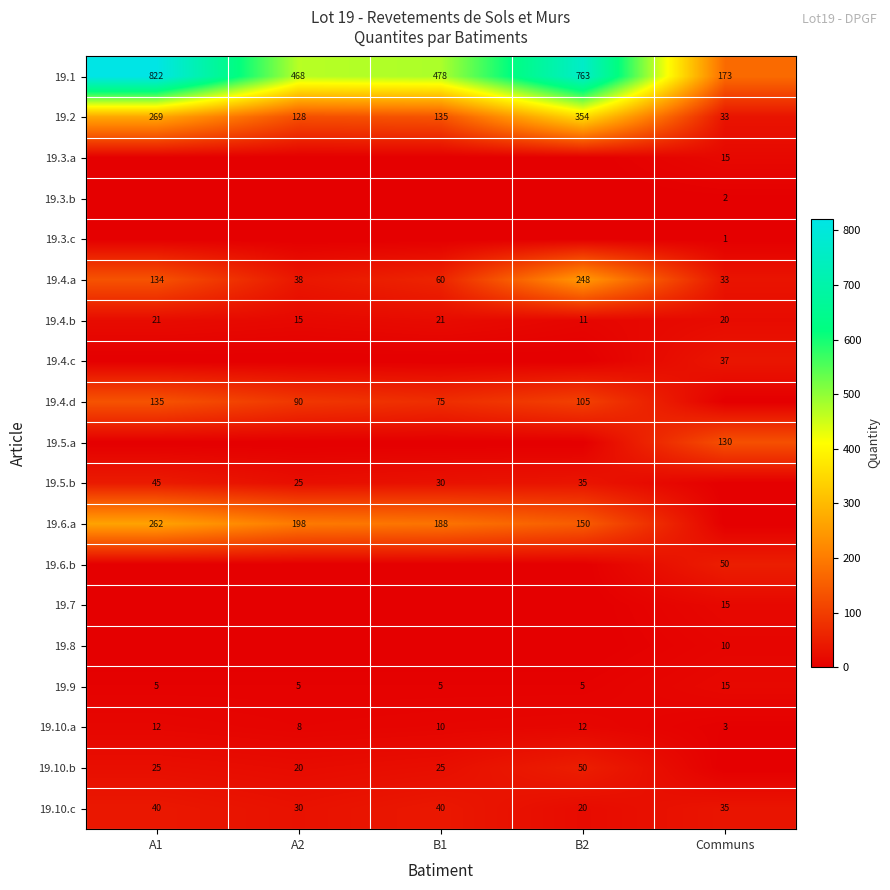

What is the average value of the 19.10.c series?

33